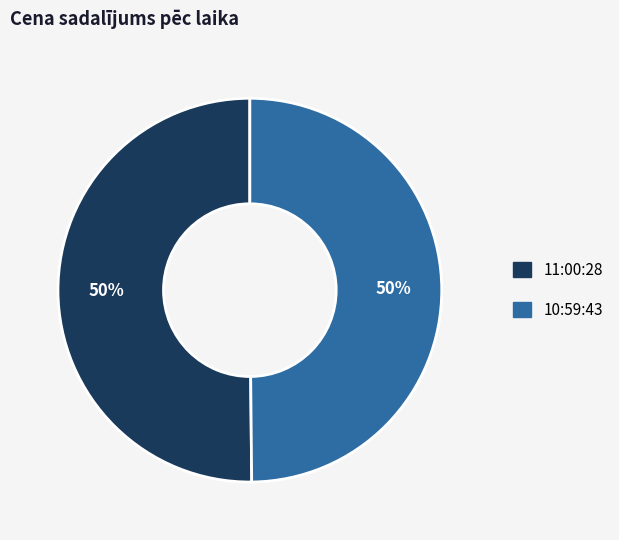

To the nearest percent, what percentage of the pie is 10:59:43?

50%